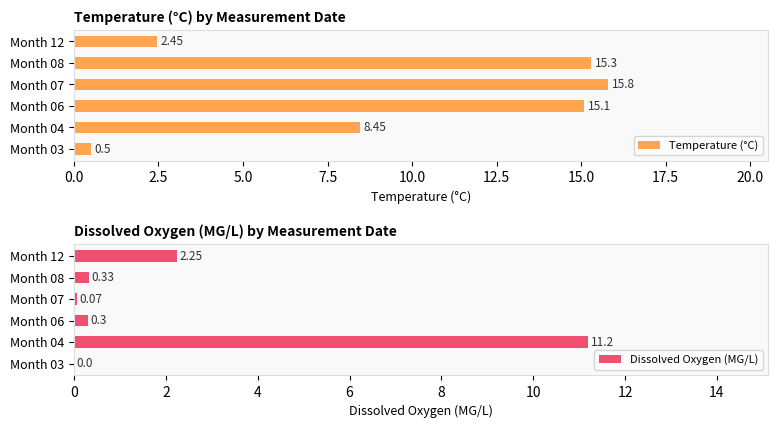

Rank the series by their maximum value, from lowest to highest.

Dissolved Oxygen (MG/L), Temperature (°C)